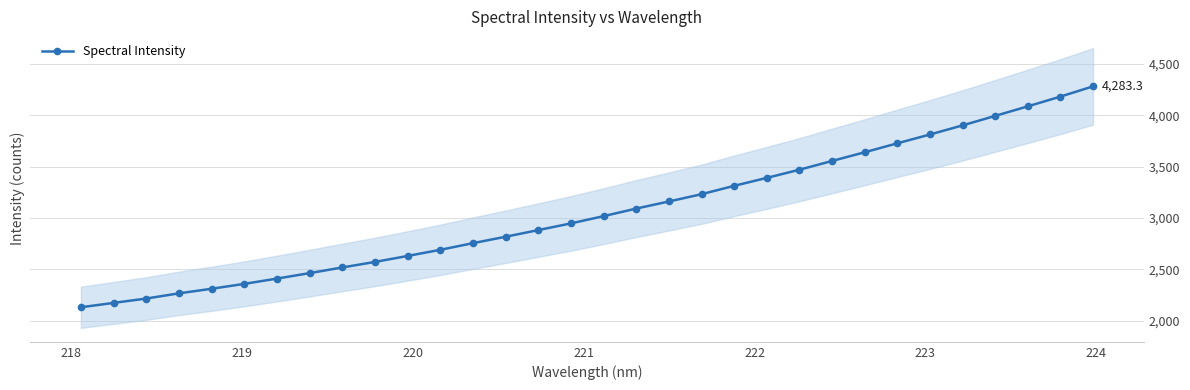

What is the sum of all values?

98030.3